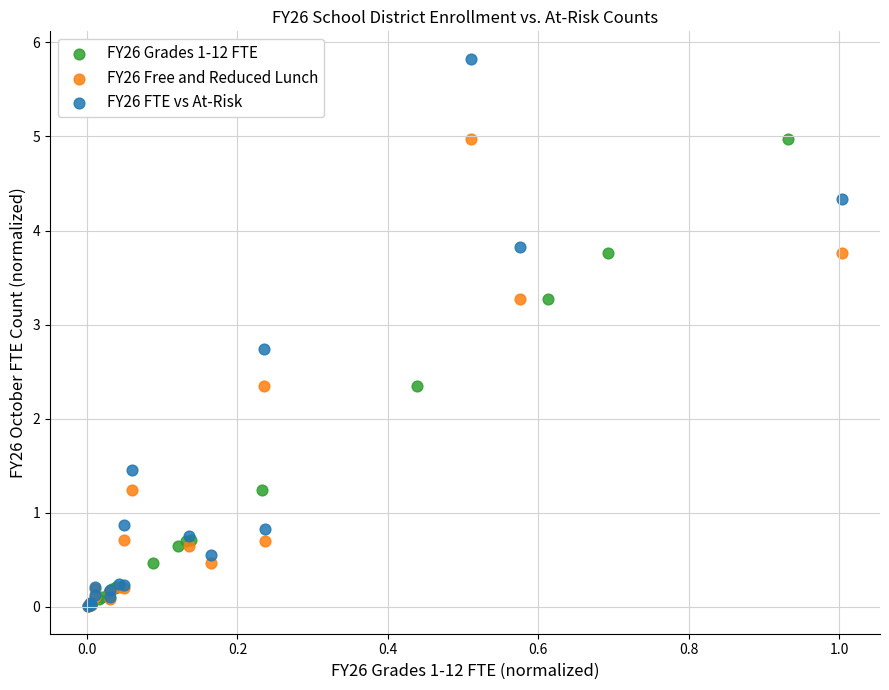

Which series contains the highest Y value?

FY26 FTE vs At-Risk